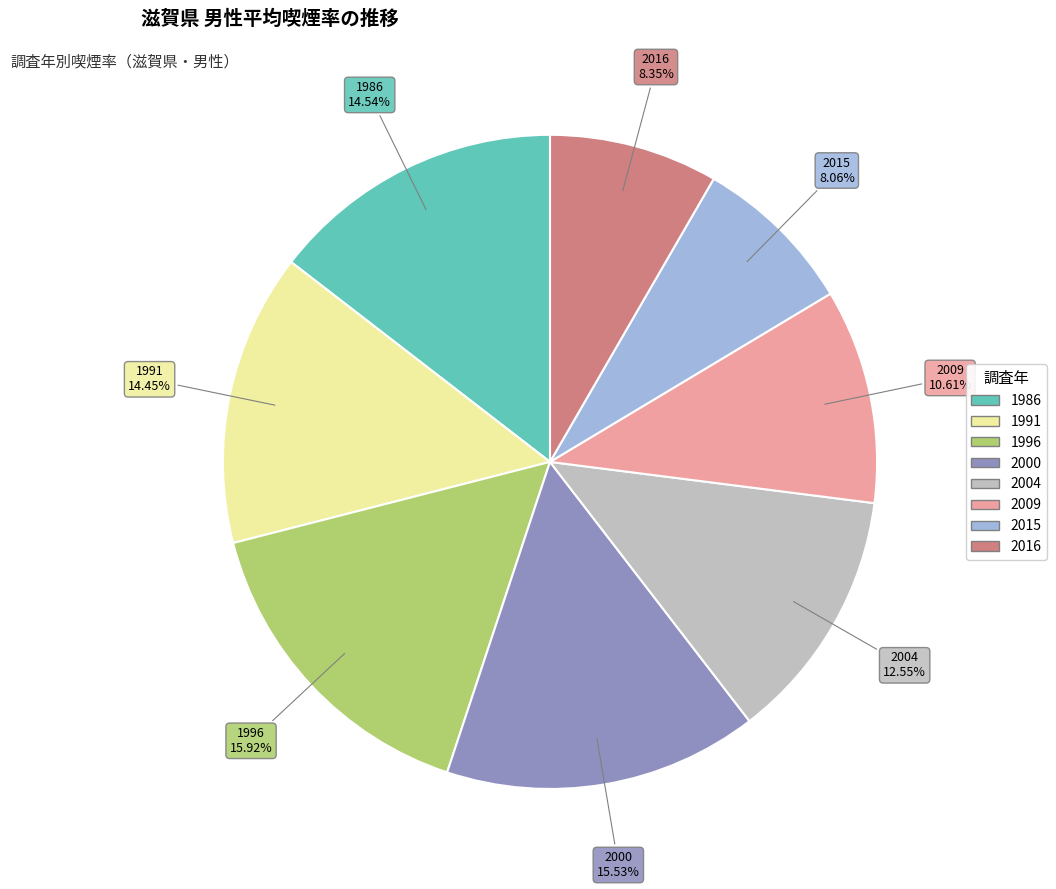

To the nearest percent, what is the difference between the largest and smallest slice percentages?

8%